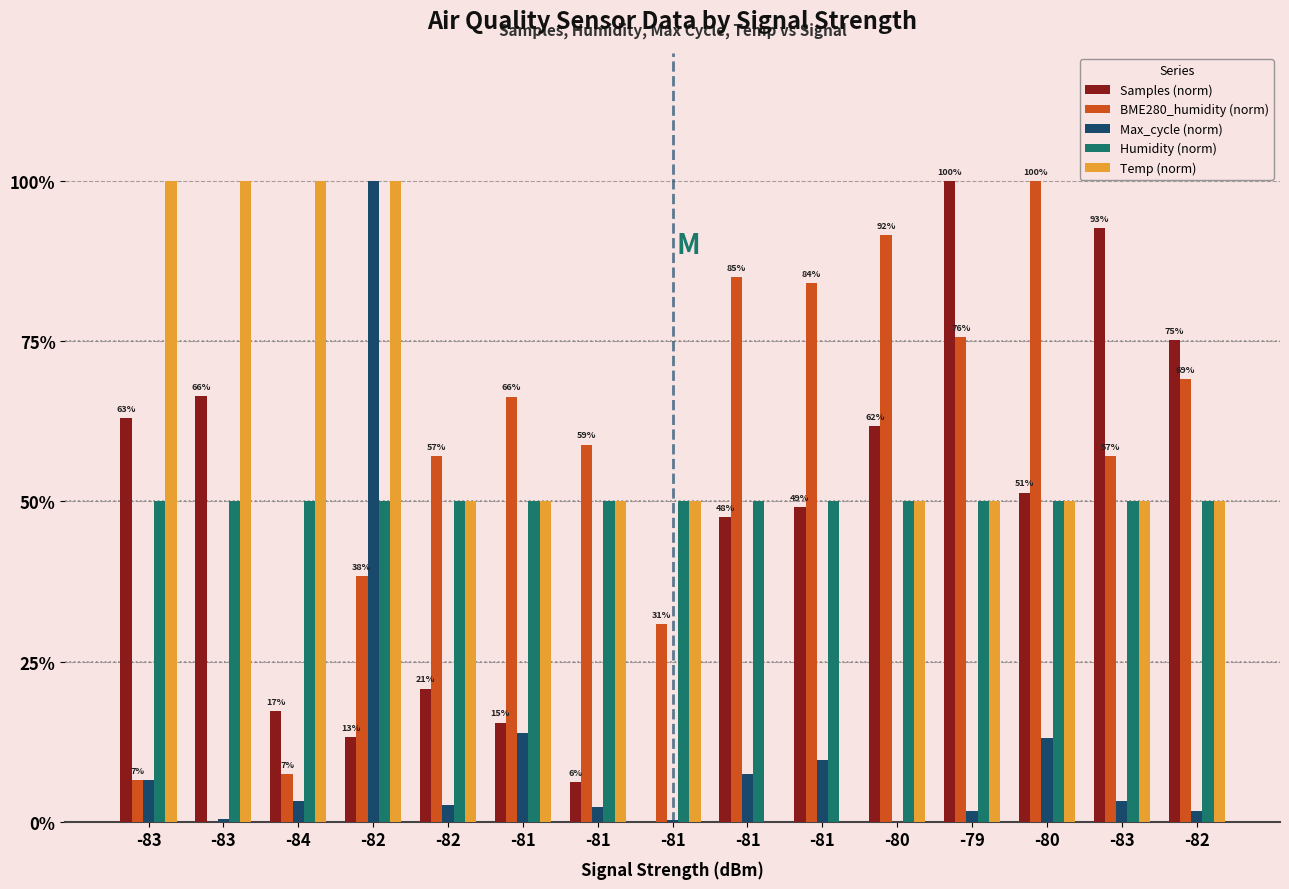

List the series in order of their peak value, highest first.

Samples (norm), BME280_humidity (norm), Max_cycle (norm), Temp (norm), Humidity (norm)